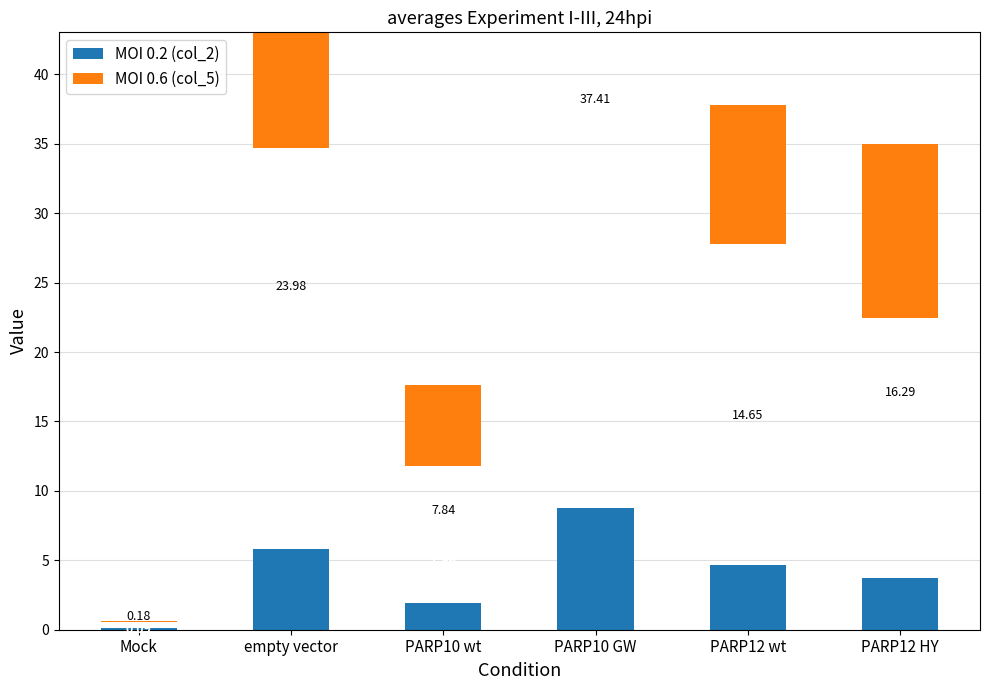

What is the difference between the maximum and minimum values in the MOI 0.2 (col_2) series?

8.7